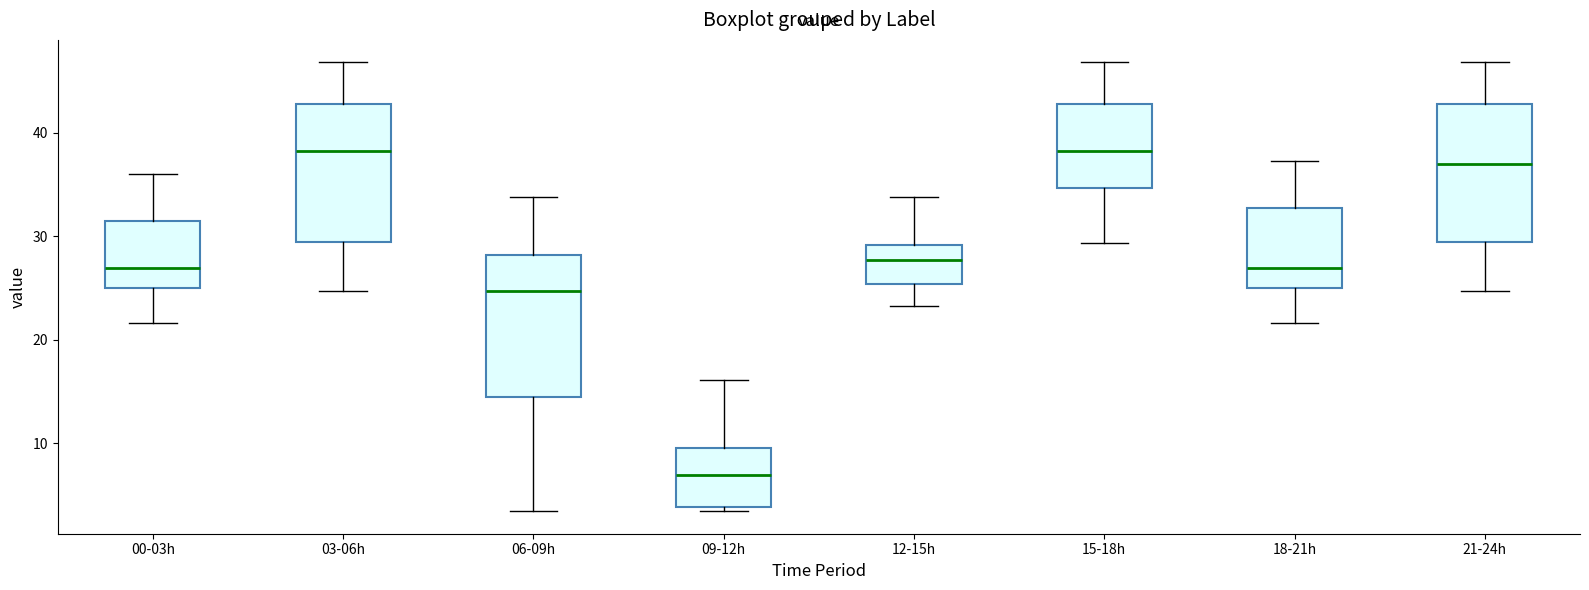

Which box has the lowest median line?

09-12h